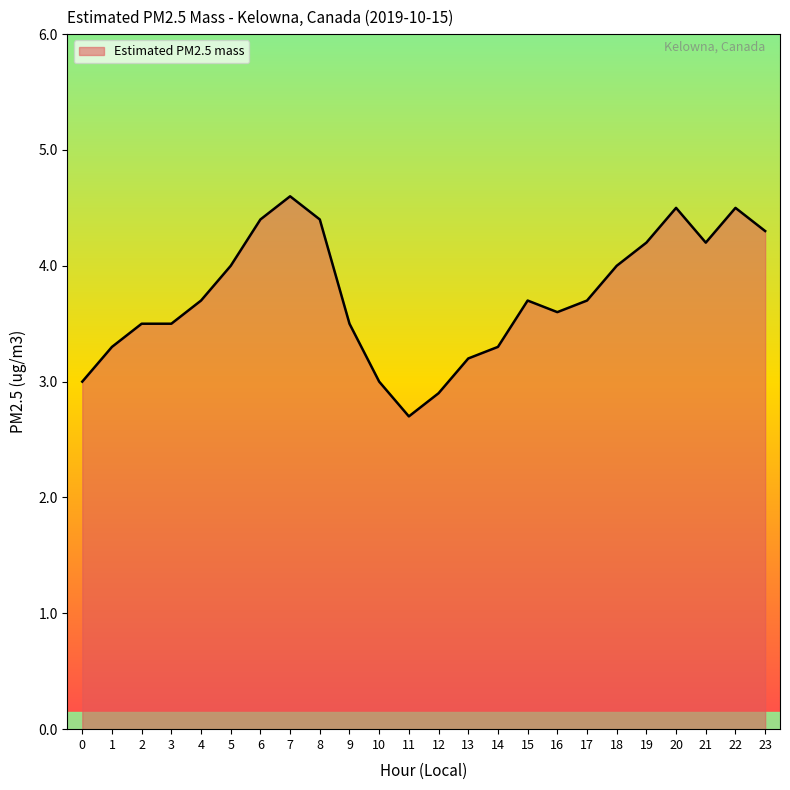

What is the change in value from 12 to 23?

+1.4